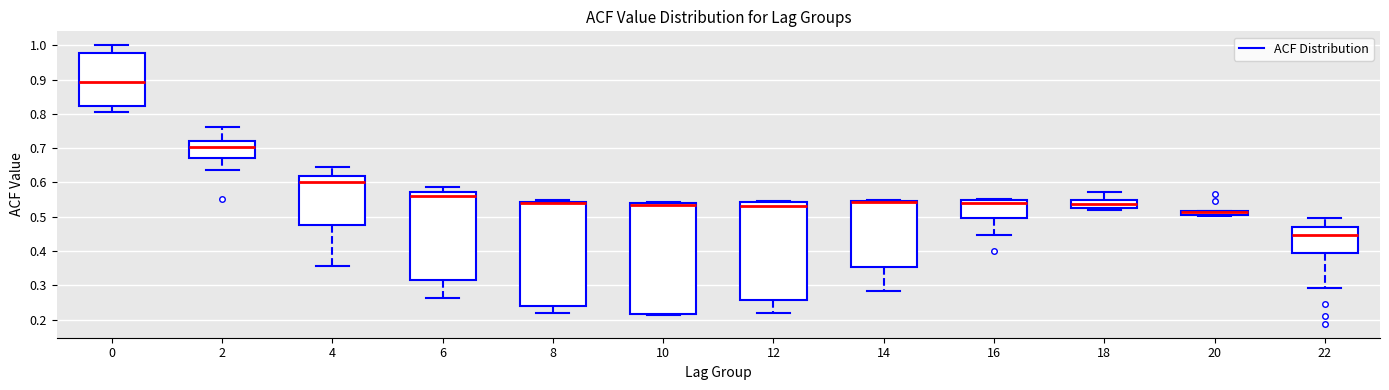

Which box is the tallest, from its lower edge to its upper edge?

10